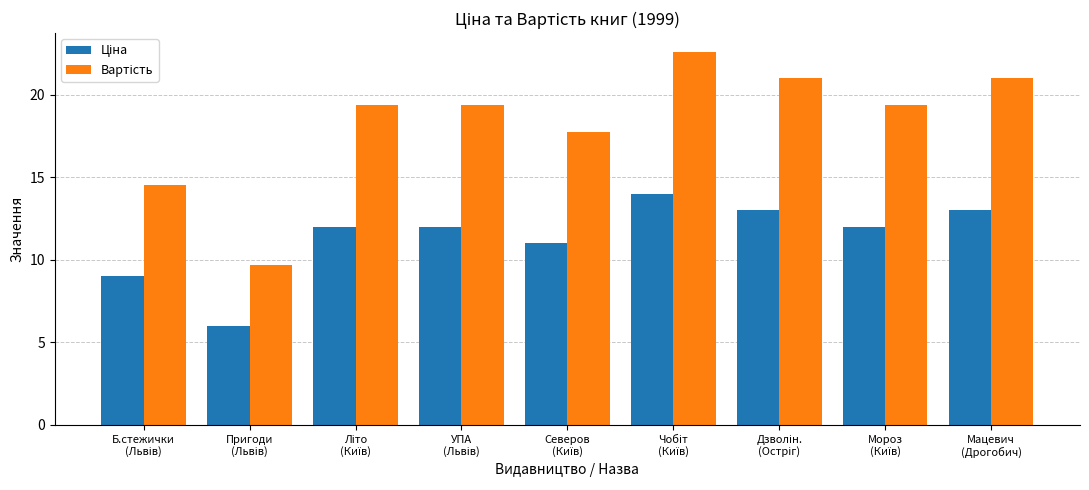

At how many categories does at least one series exceed 19?

6